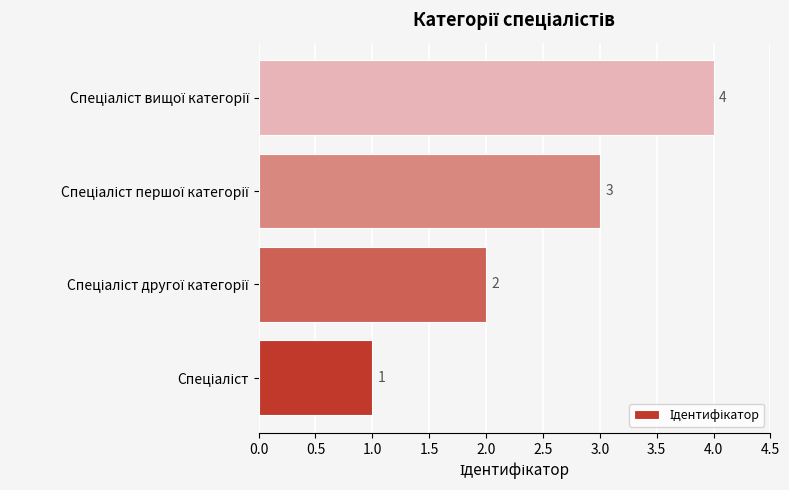

What is the difference between the maximum and minimum values?

3